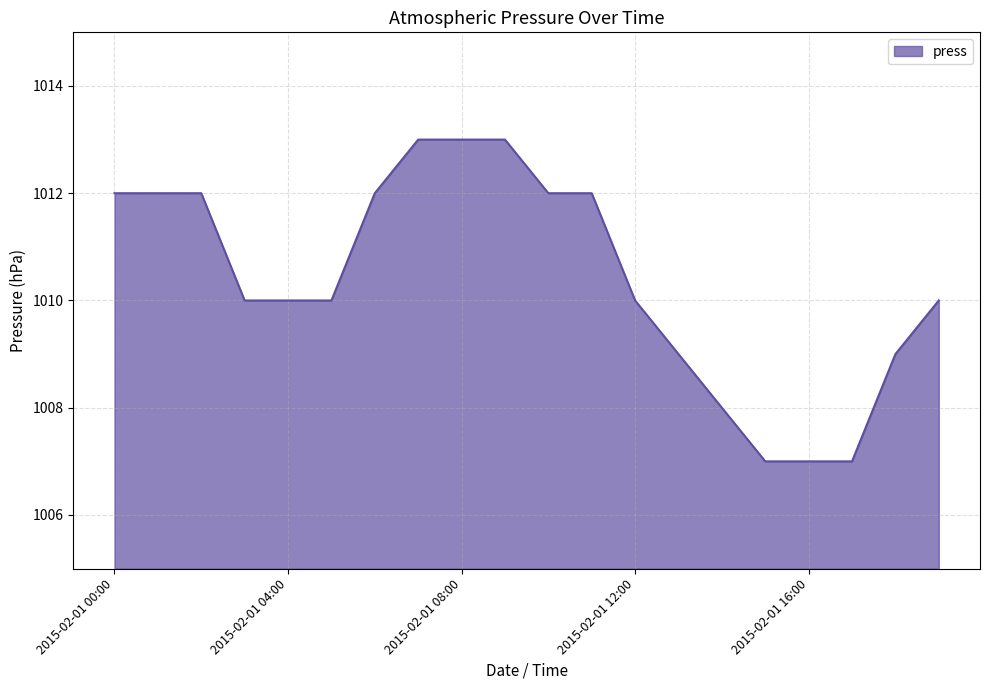

How many values are between 1009 and 1012?

13